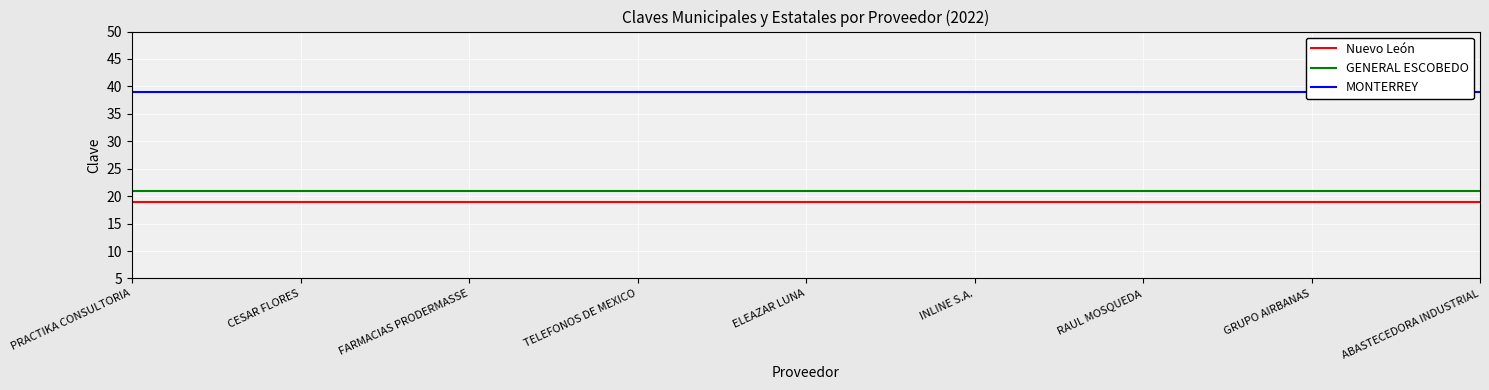

What is the label of the 7th point from the left?

RAUL MOSQUEDA